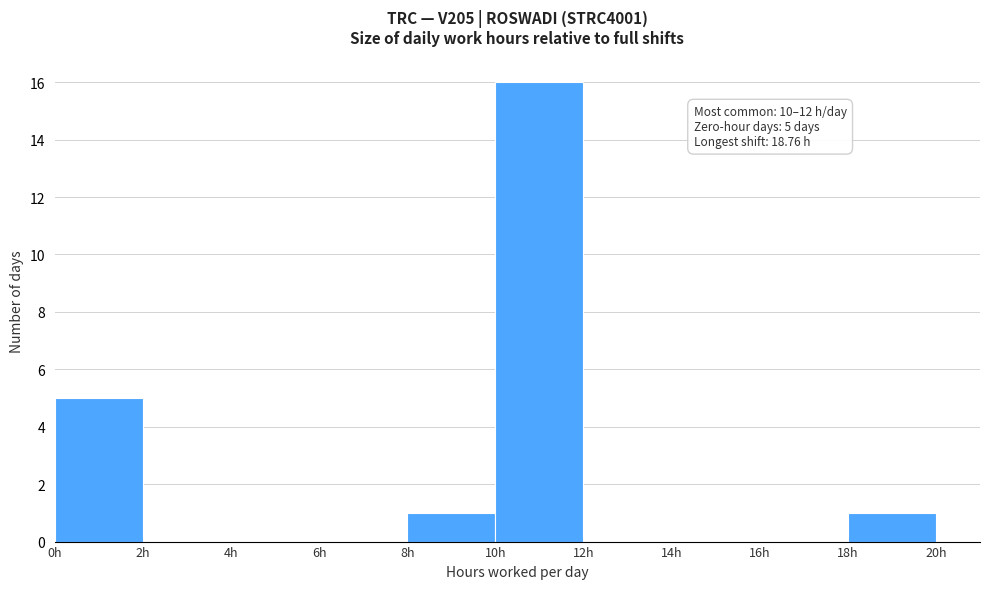

Over which range of the x-axis is the bar tallest?

10 to 12